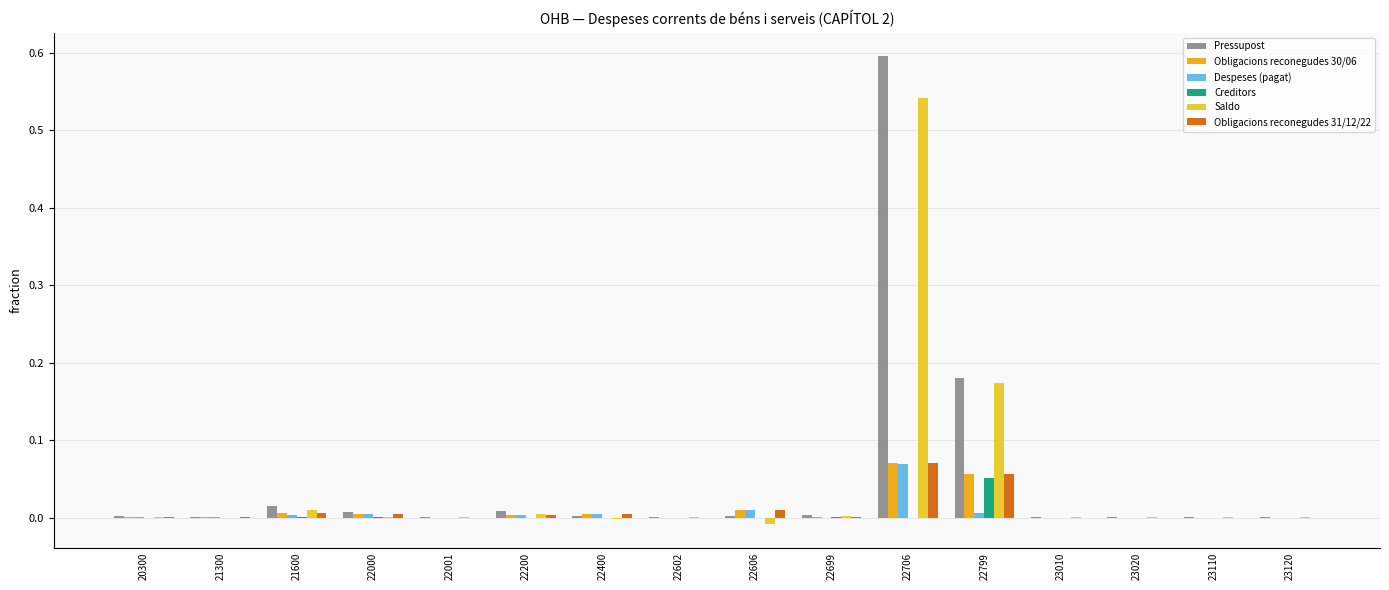

How many distinct data groups are displayed?

6